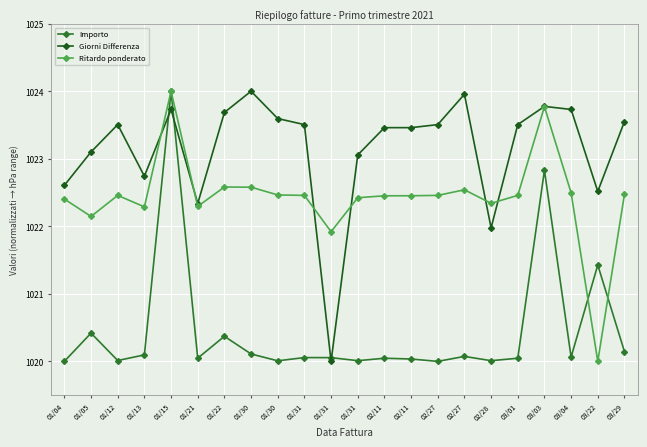

What is the approximate value of Importo at 02/11?

1020.0